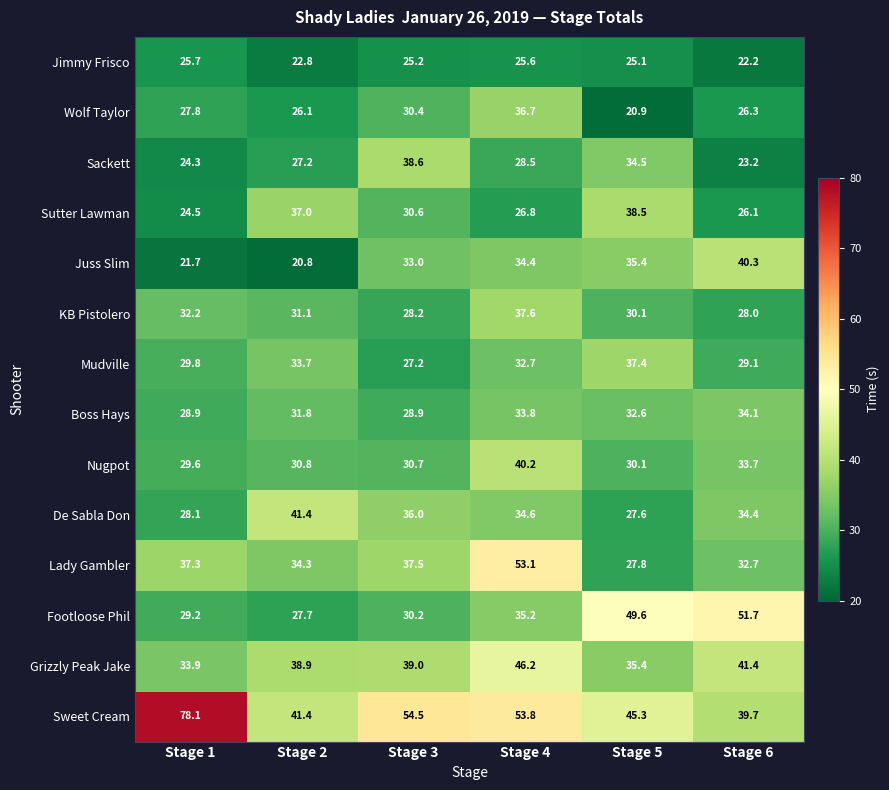

At which category does the chart reach its peak across all series?

Stage 1